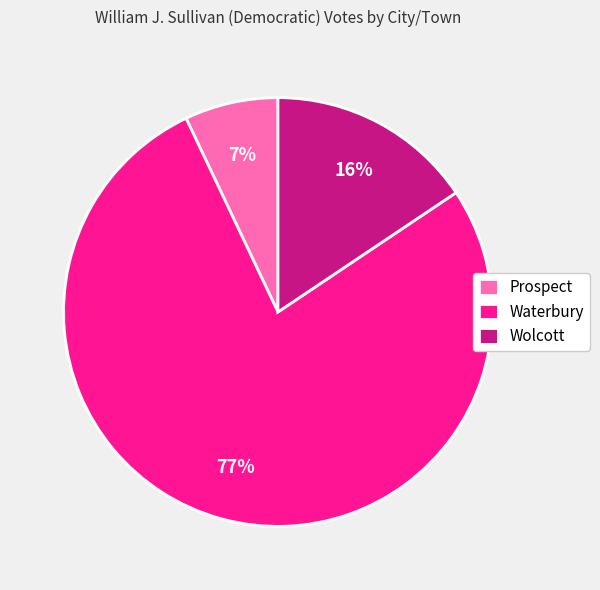

Between Prospect and Wolcott, which is larger?

Wolcott